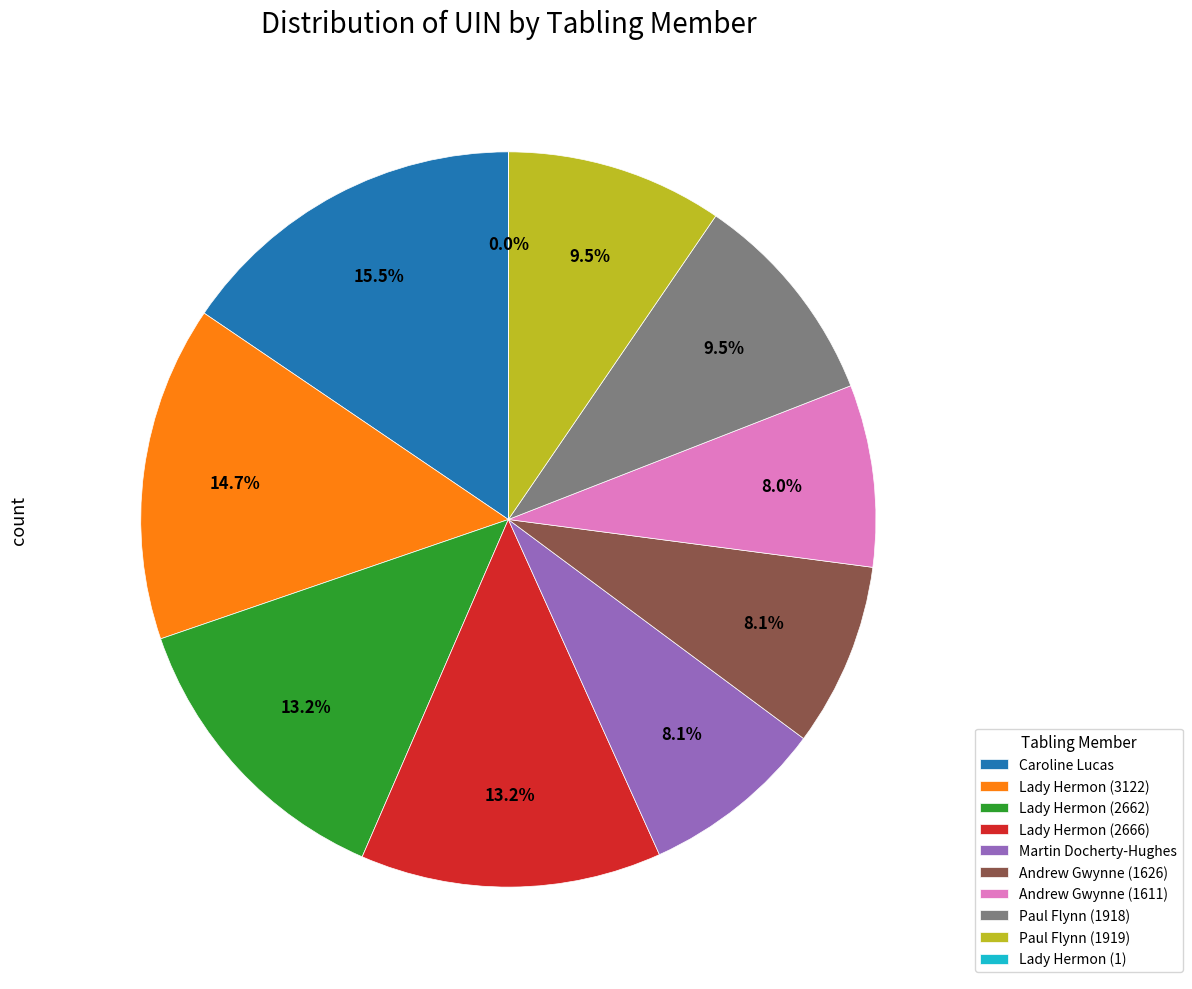

How much of the chart is everything except Paul Flynn (1918)?

90.5%